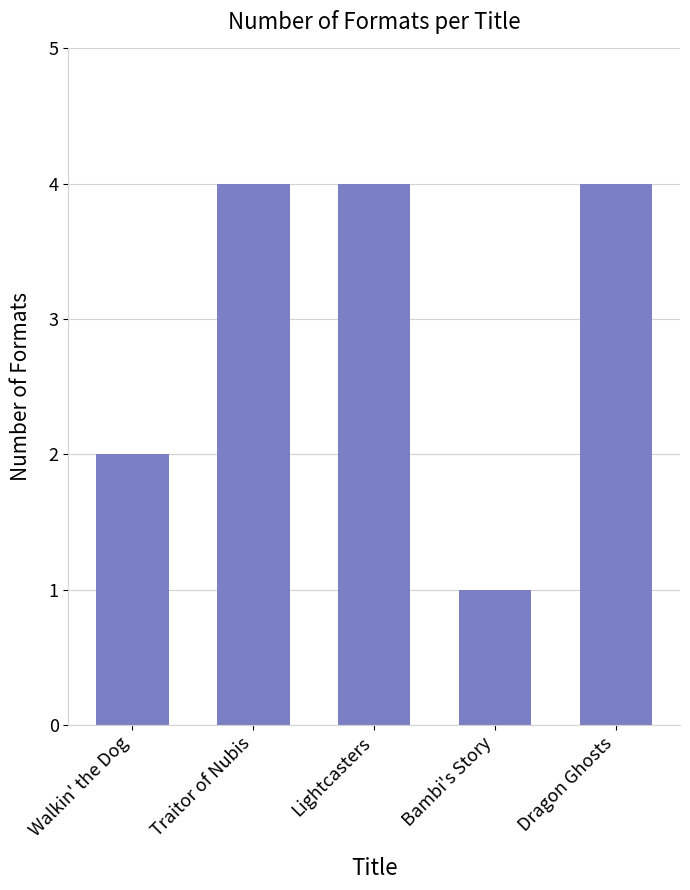

At which category does the chart reach its minimum across all series?

Bambi's Story